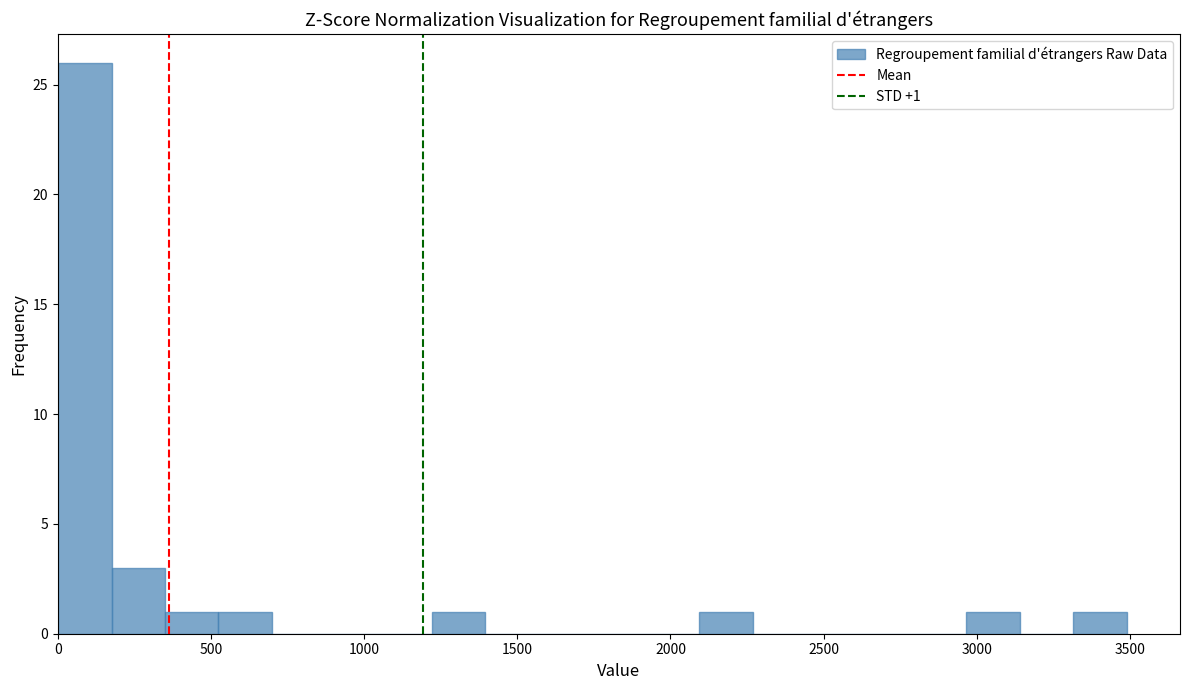

Read against the x-axis, roughly where is the centre of the tallest bar?

100